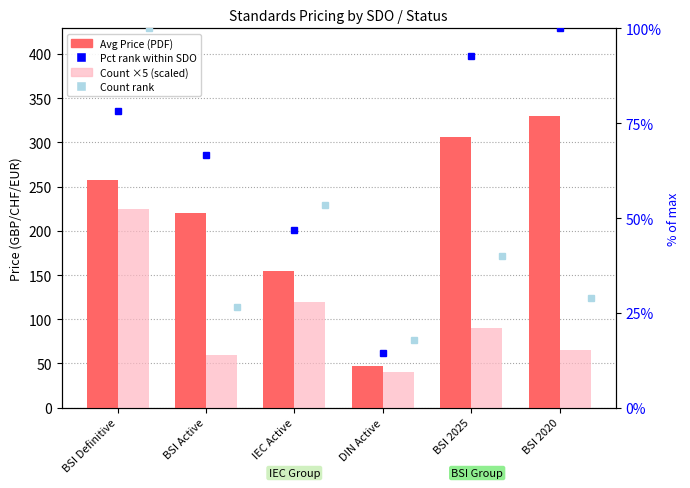

Which series has the largest range (max minus min)?

Avg Price (PDF)